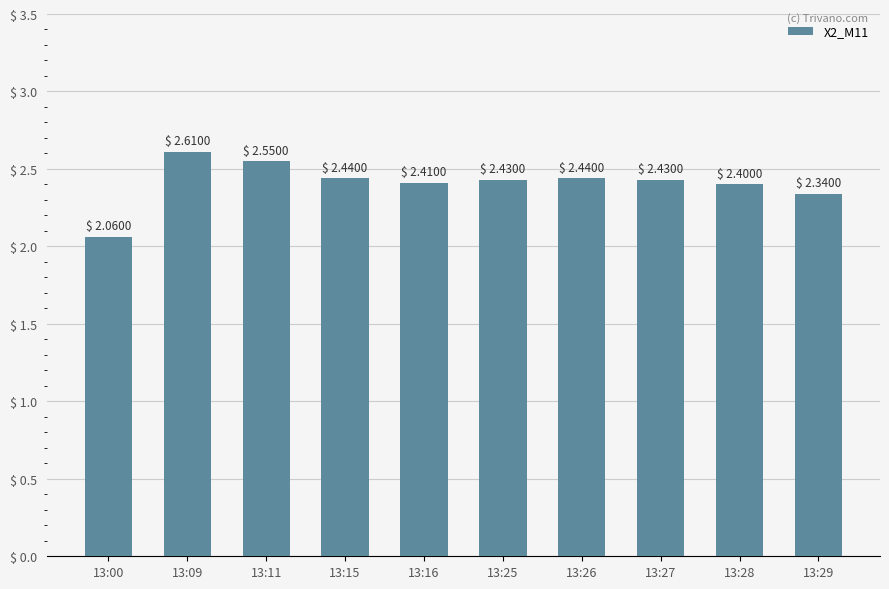

Count the values in the range 2 to 3.

10